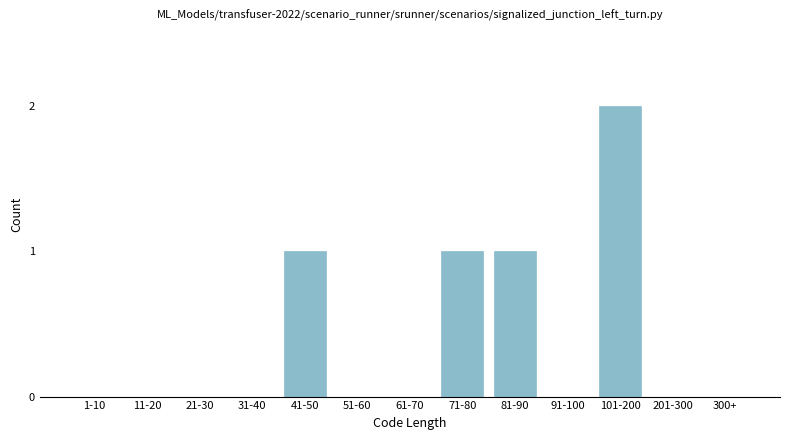

Reading left to right, transcribe all the data shown in this chart.

1-10=0	11-20=0	21-30=0	31-40=0	41-50=1	51-60=0	61-70=0	71-80=1	81-90=1	91-100=0	101-200=2	201-300=0	300+=0